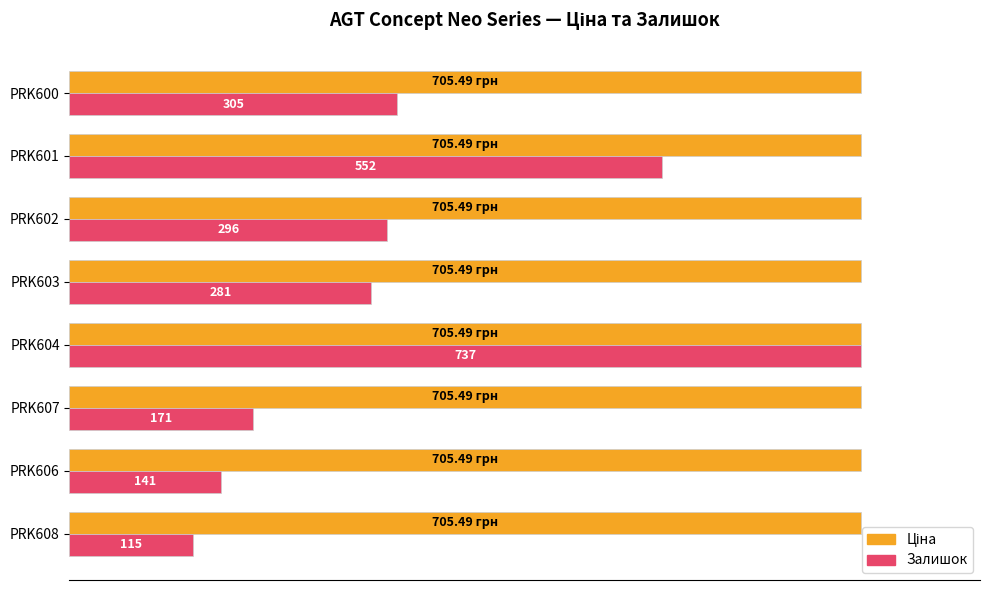

How many bars are there in total?

16